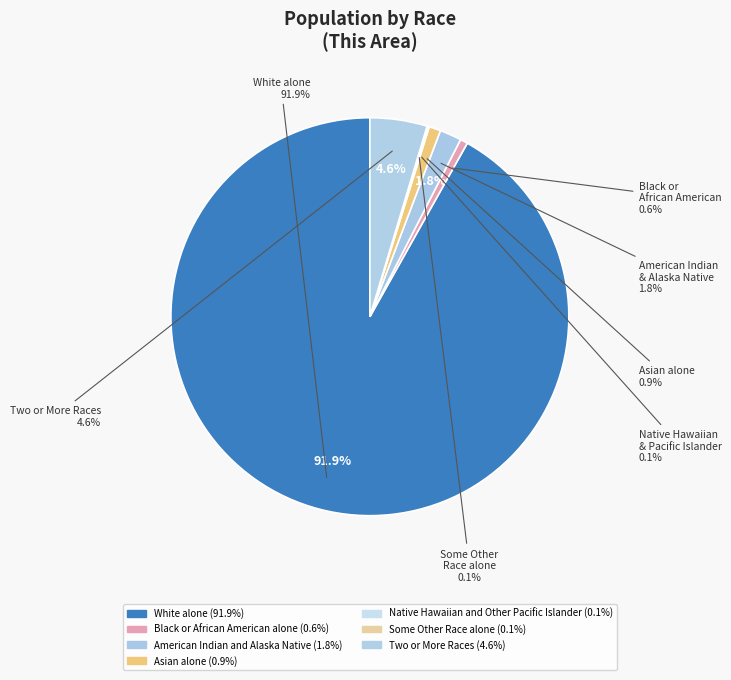

How much of the chart is everything except Native Hawaiian and Other Pacific Islander?

99.9%